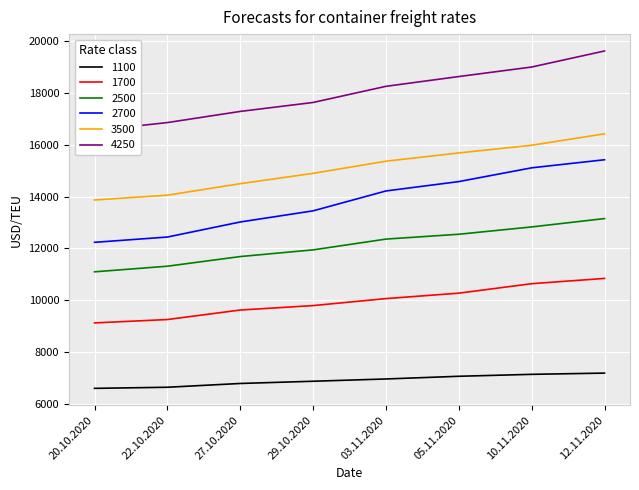

Which series has the largest total across all categories?

4250